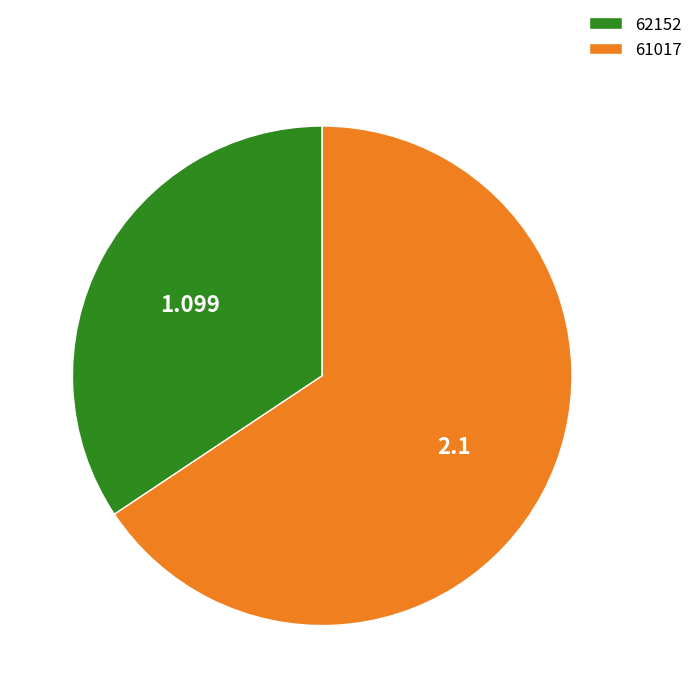

Which slice is the smallest?

62152